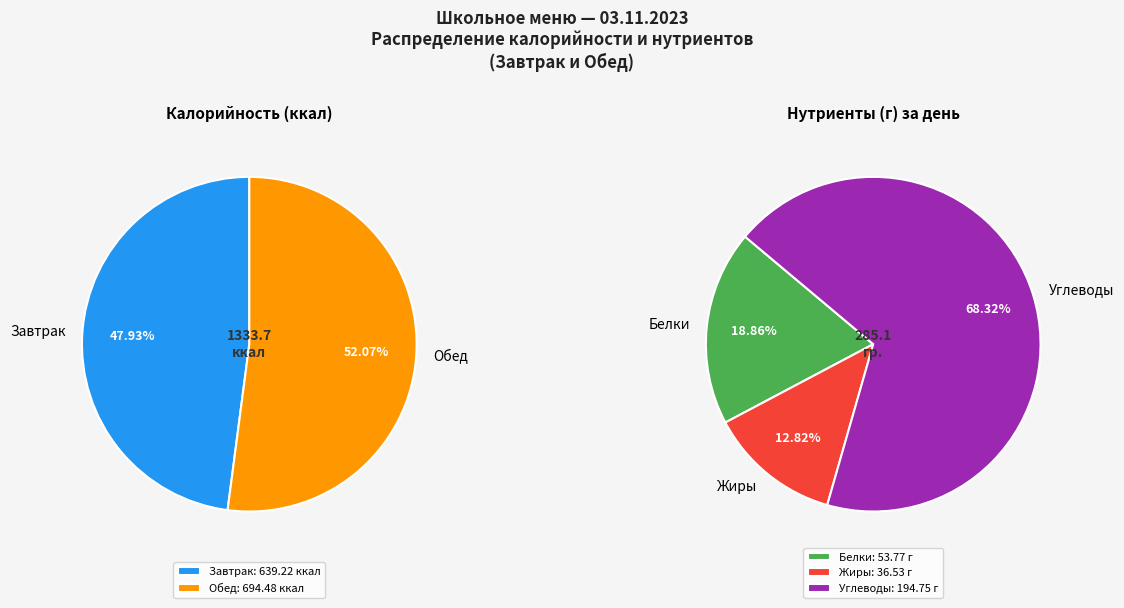

What is the total percentage of Обед and Завтрак?

100.0%